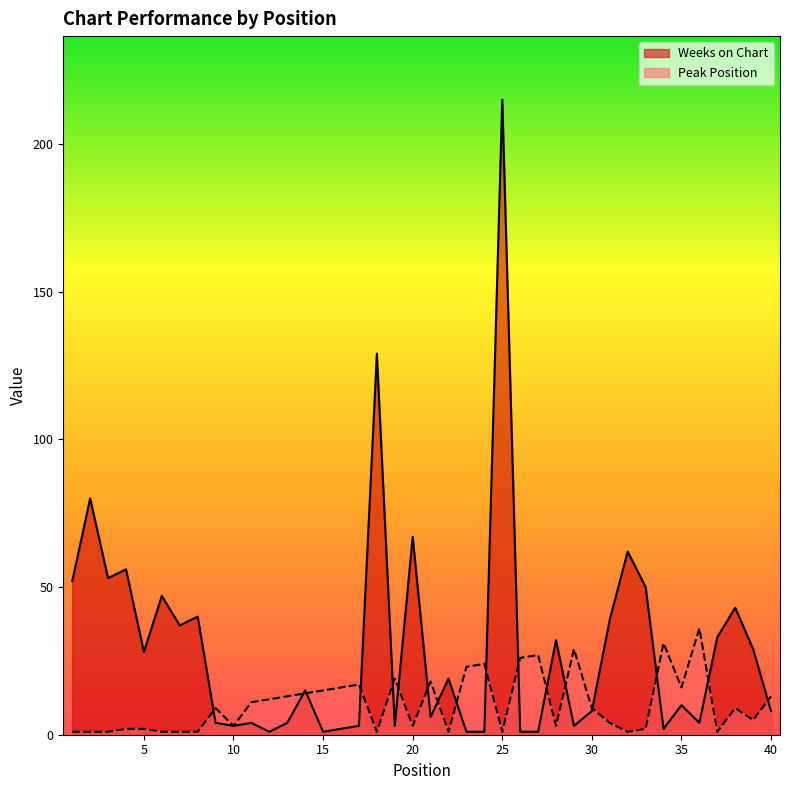

How many values in the Peak Position series are below 9?

19